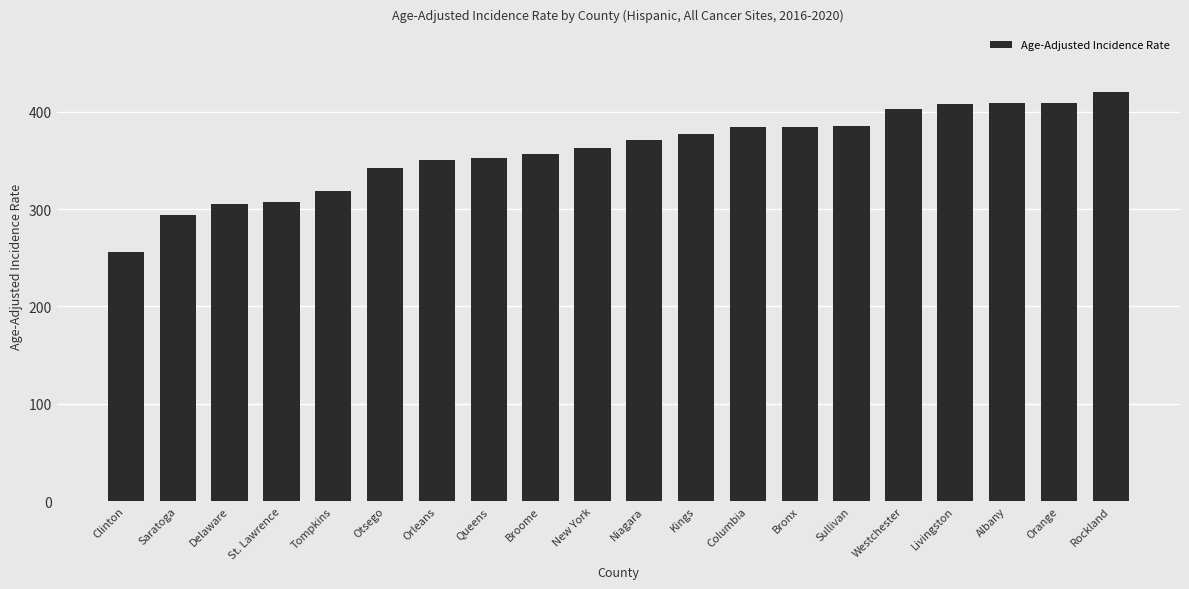

How many bars are there in total?

20